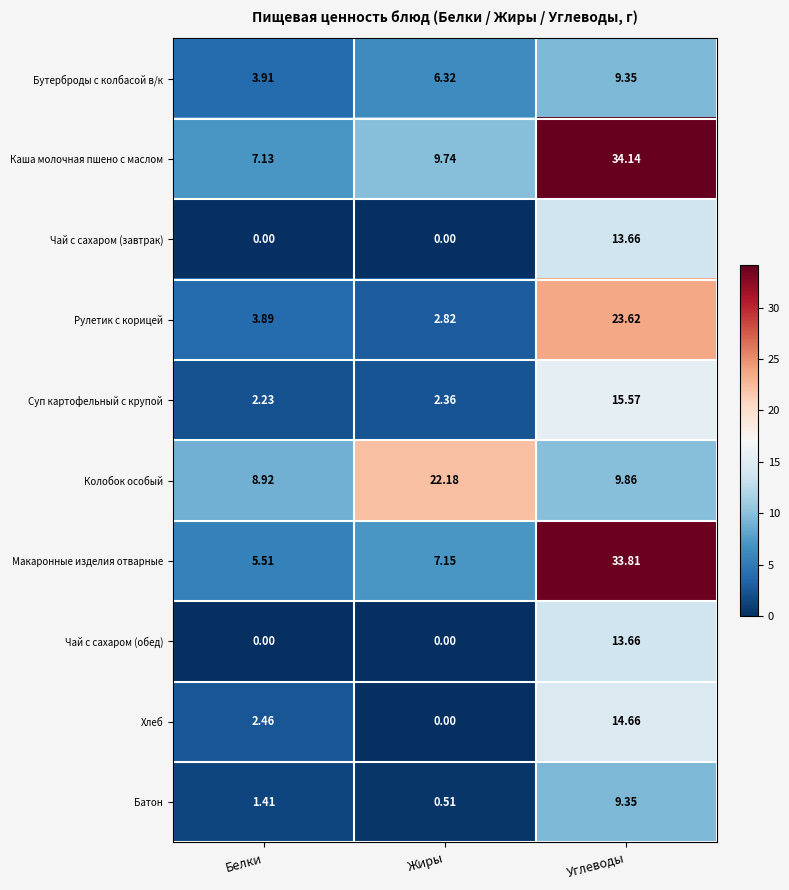

Where does the Макаронные изделия отварные series first go above 7?

Жиры